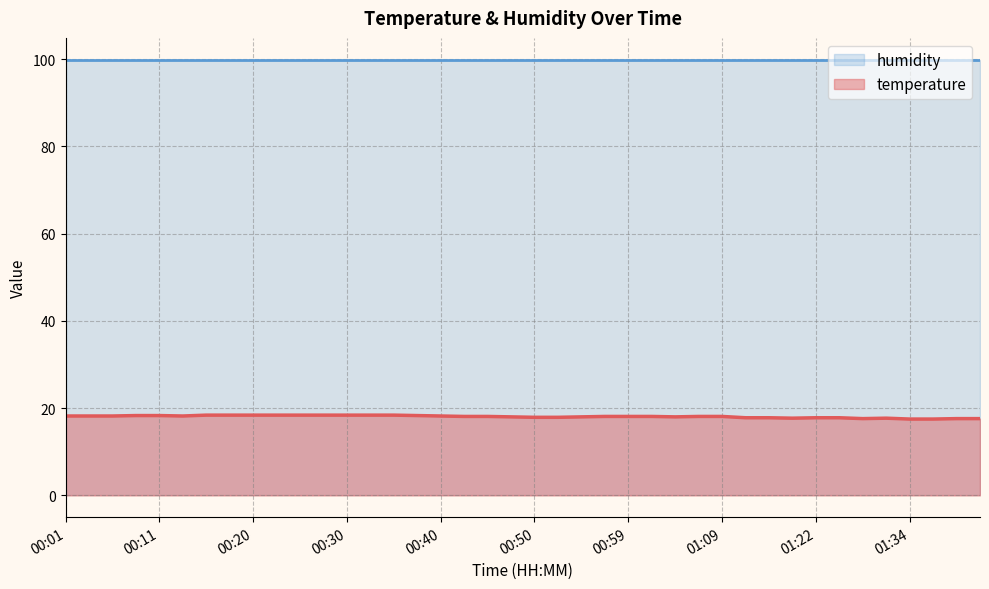

How many points are lower than both their immediate neighbors (excluding endpoints)?

4